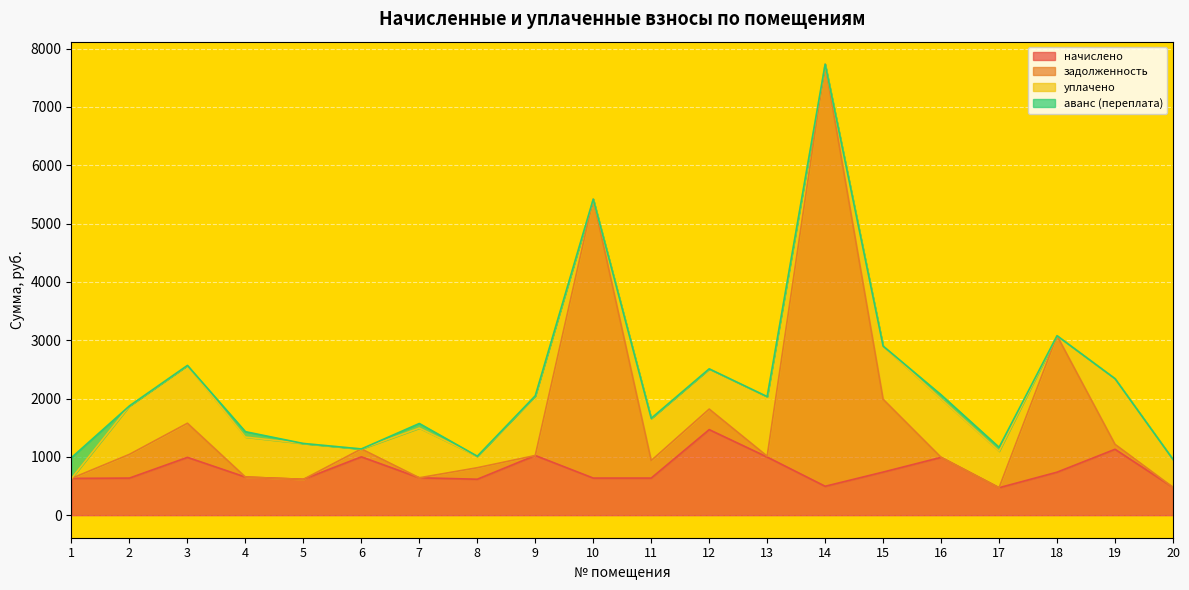

What is the difference between the задолженность values at 12 and 5?

1204.2